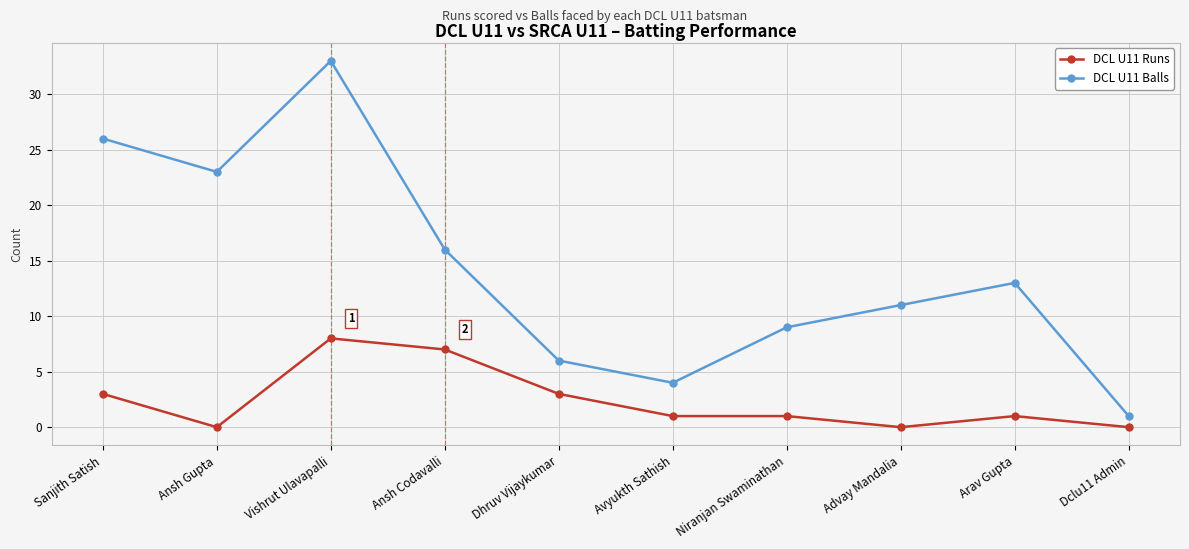

Which series has the largest range (max minus min)?

DCL U11 Balls